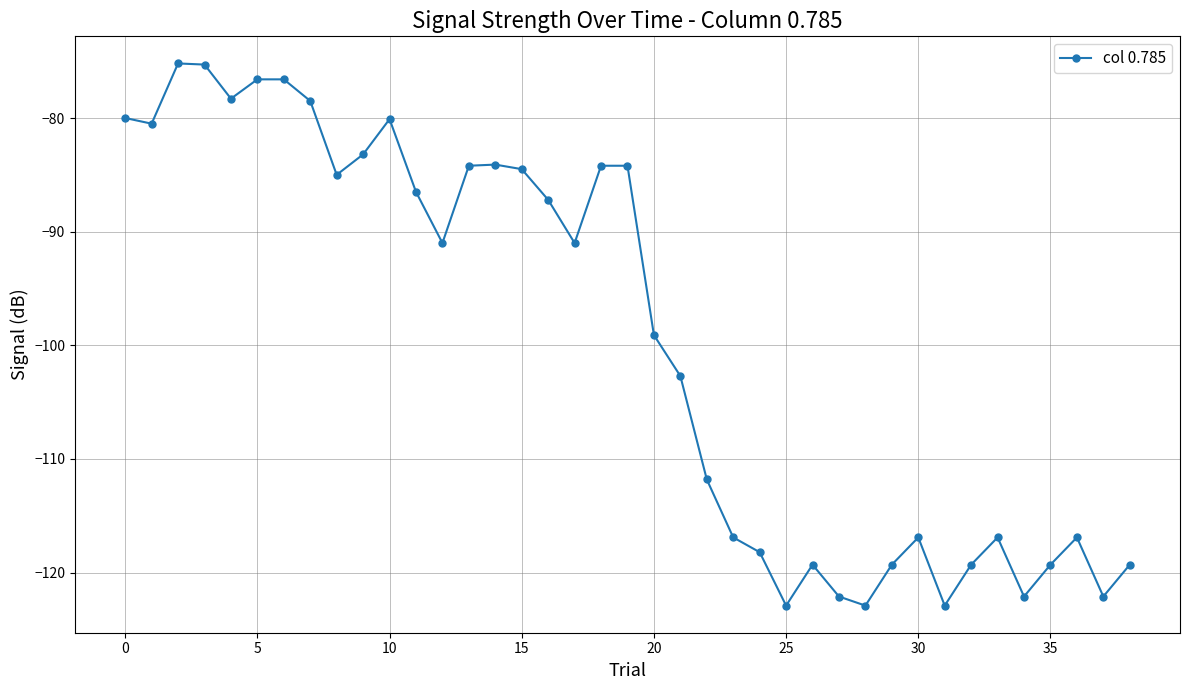

What is the minimum value shown in the chart?

-122.9